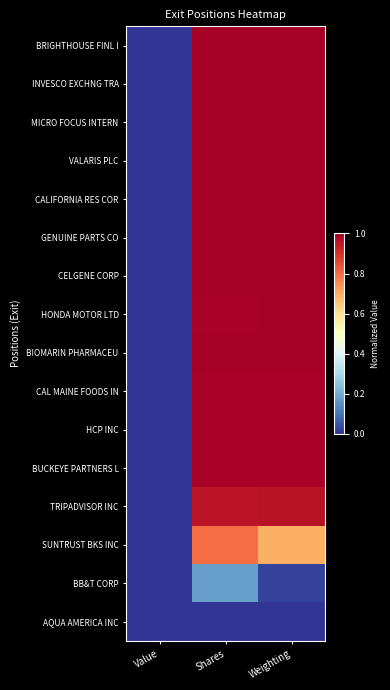

Count the number of categories in the chart.

3